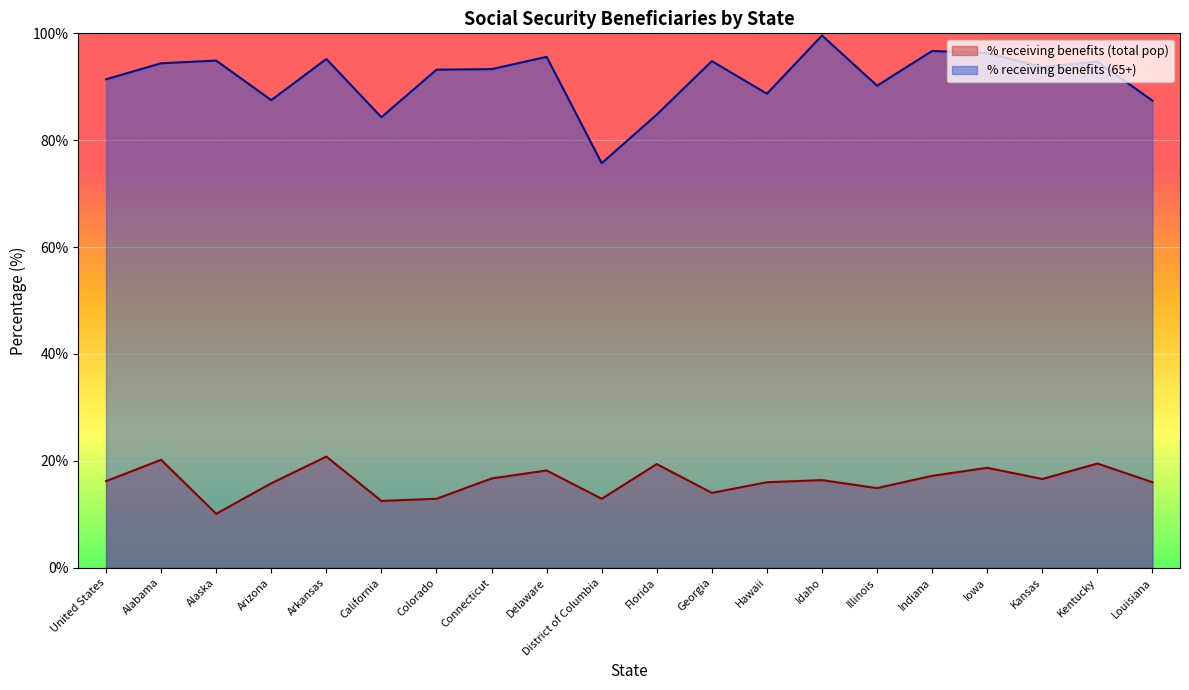

Where is the first local maximum for % receiving benefits (total pop)?

Alabama